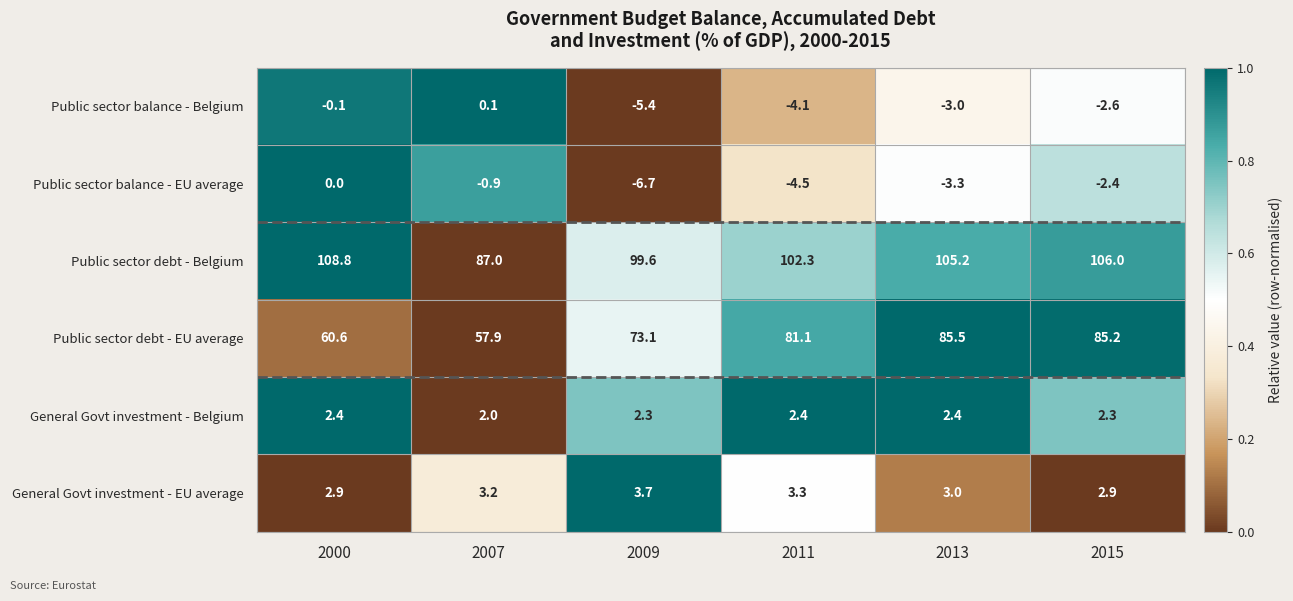

What is the total value across all series at 2015?

191.4